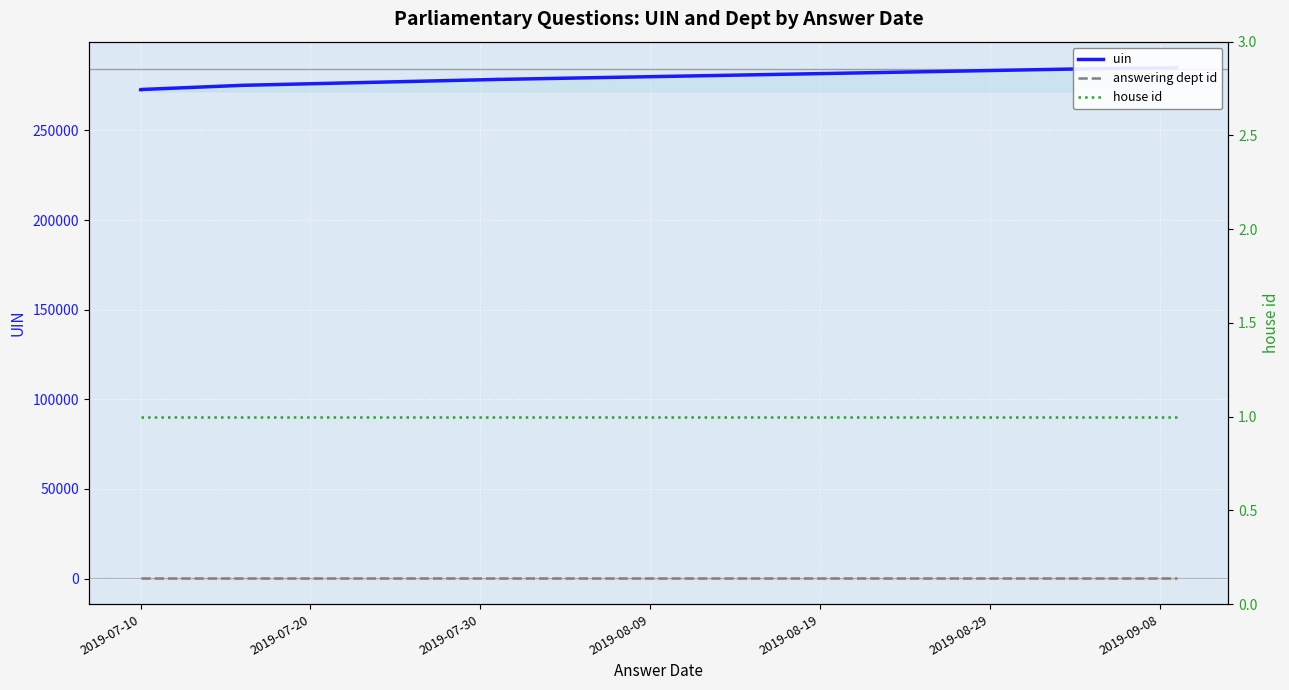

Reading left to right, list all the values displayed in this chart.

uin: 272781	272782	272783	272784	275136	278413	278414	284579	284813	285221
answering dept id: 201	201	201	201	201	201	201	201	201	201
house id: 1	1	1	1	1	1	1	1	1	1